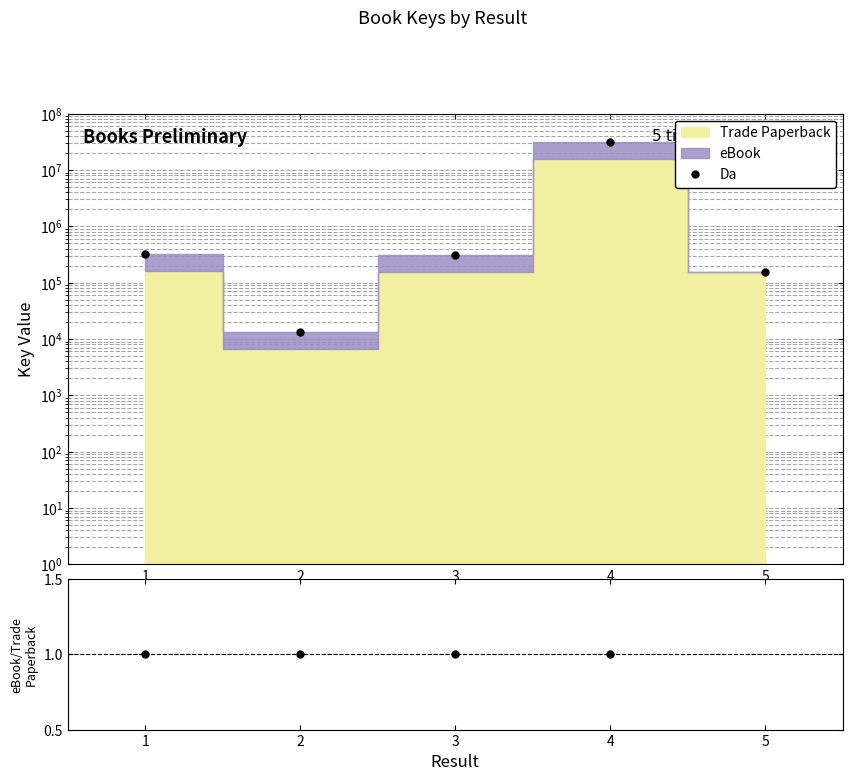

Which category has the lowest value in the eBook/Trade Paperback series?

5